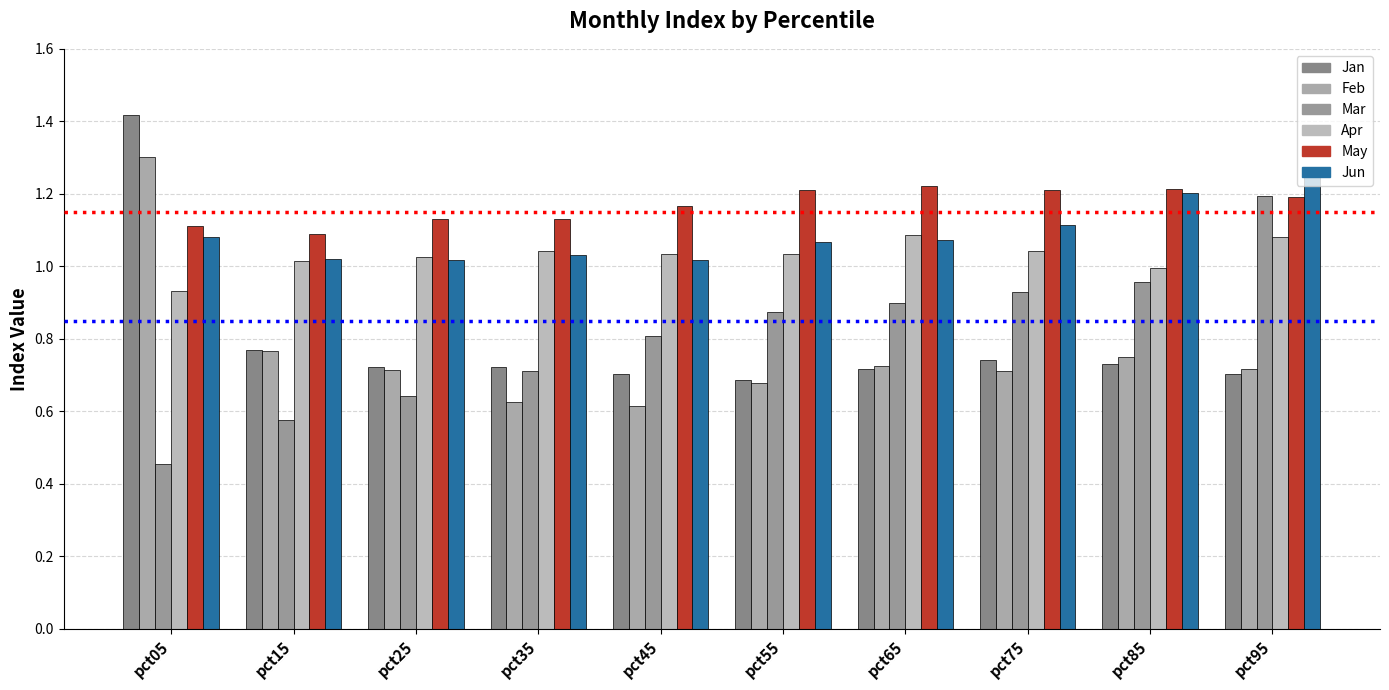

Does the chart contain stacked bars?

No